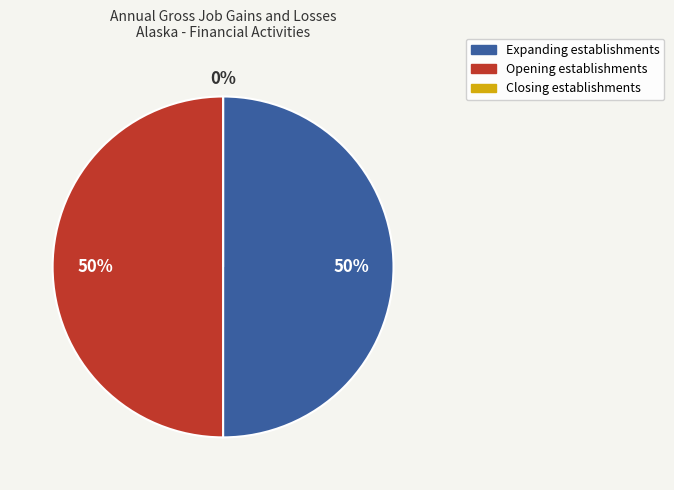

Rank the categories by value from highest to lowest.

Expanding establishments, Opening establishments, Closing establishments